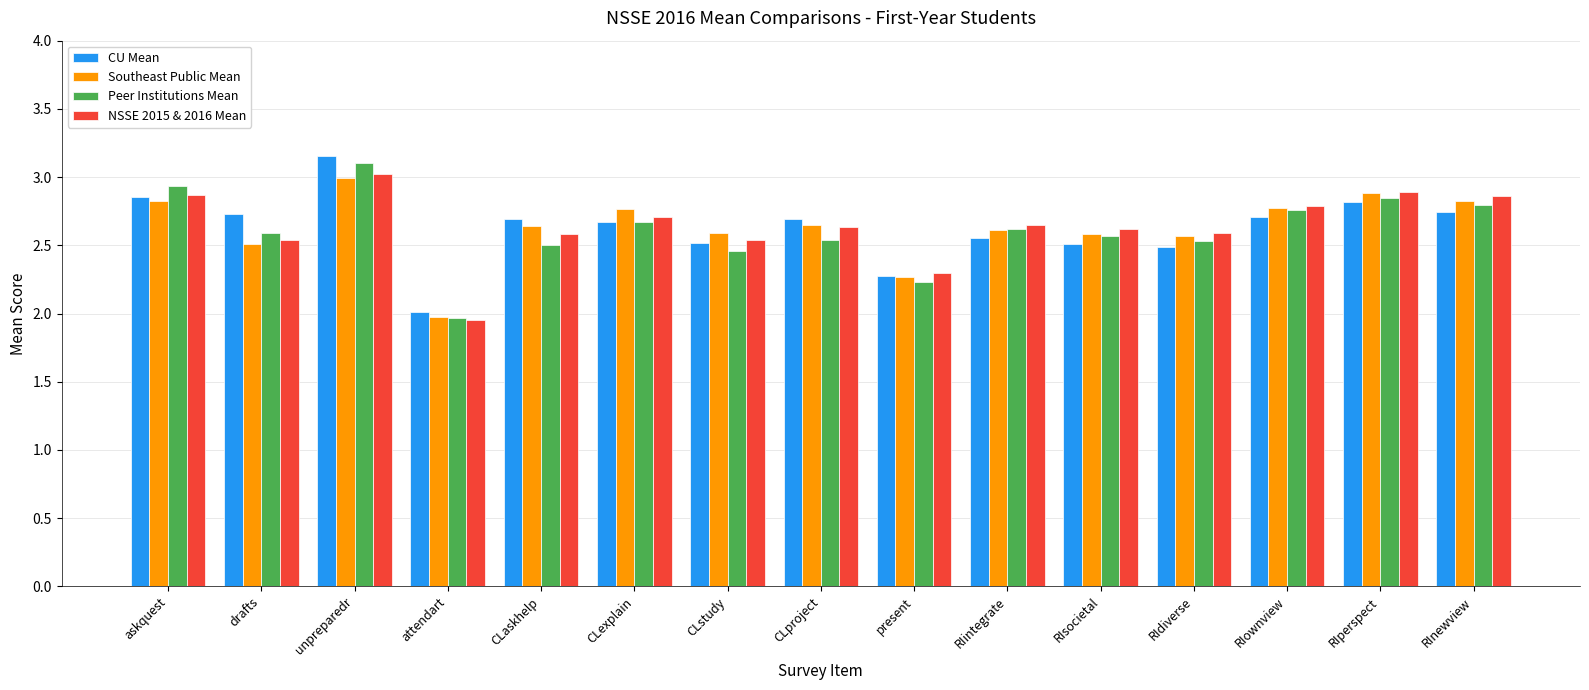

What is the total value across all series at present?

9.1